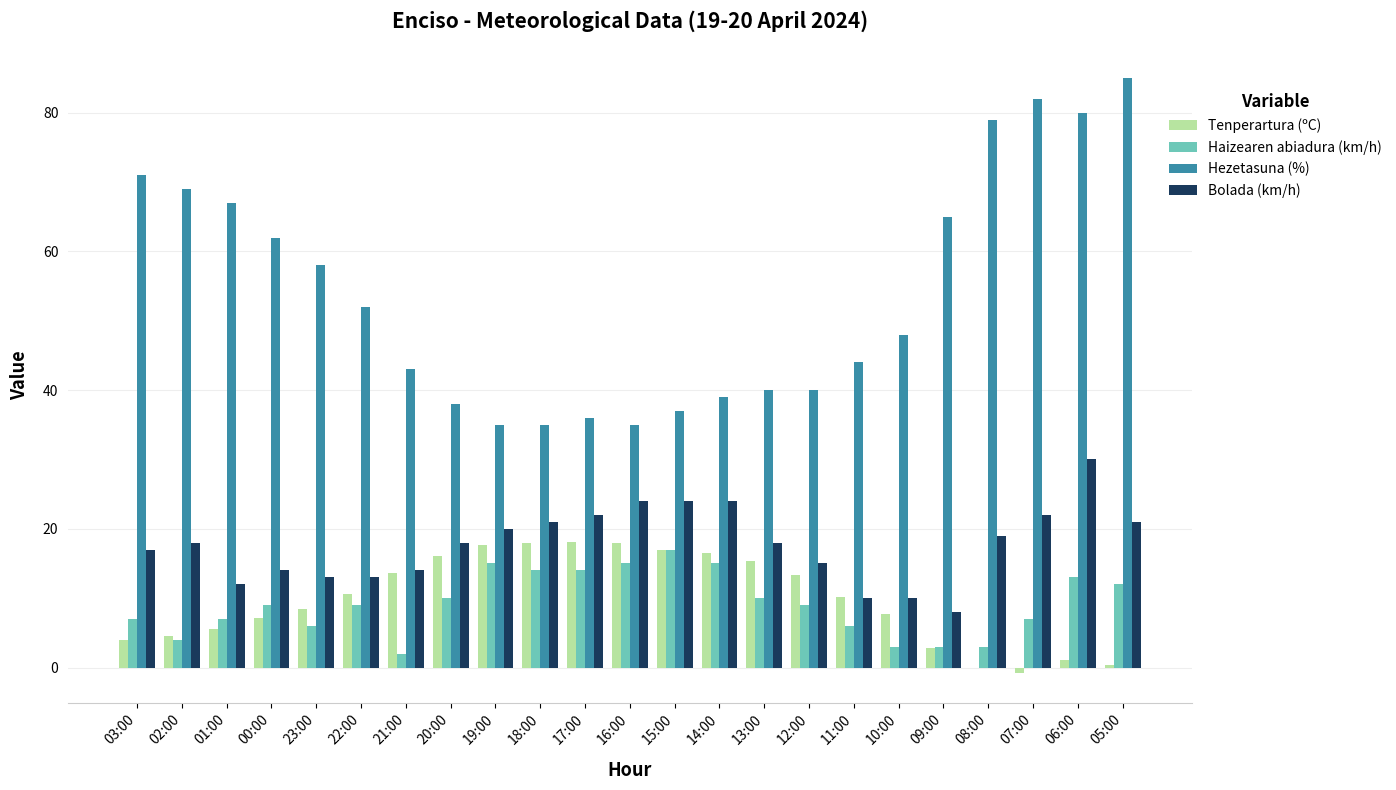

Which label corresponds to the largest value in the chart?

05:00